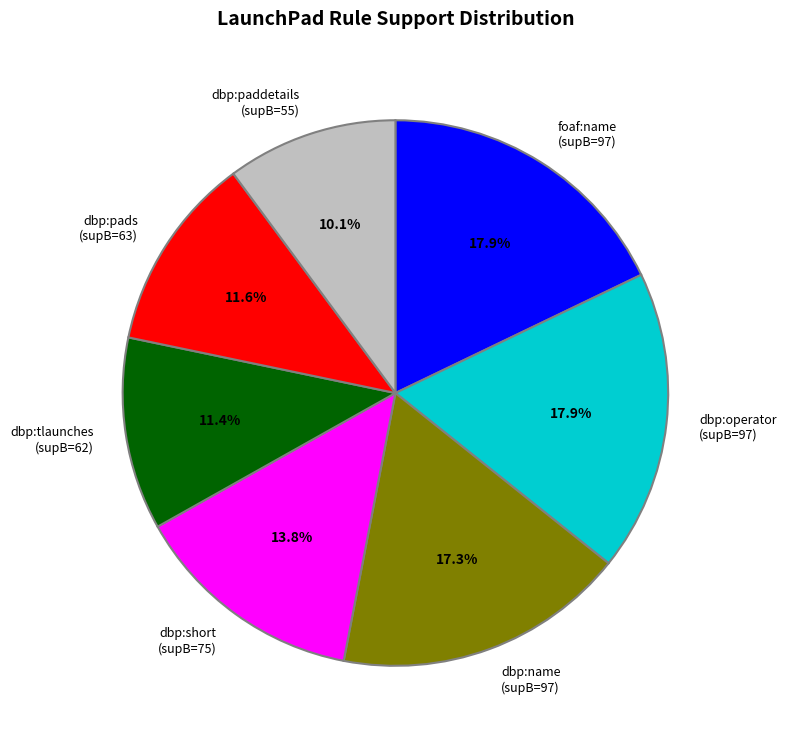

To the nearest percent, what is the difference between the largest and smallest slice percentages?

8%